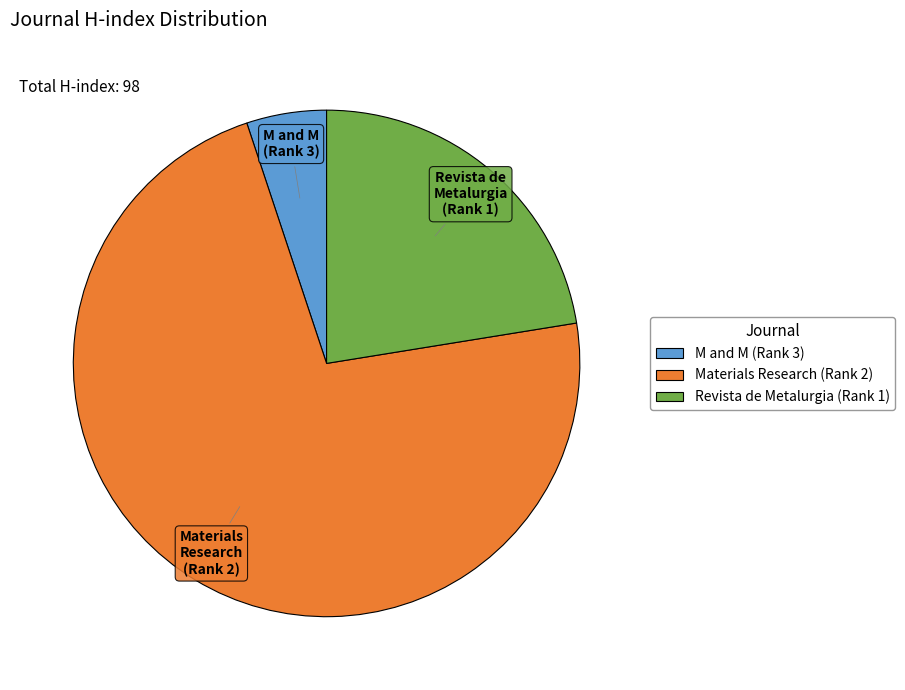

How many segments does this pie chart have?

3